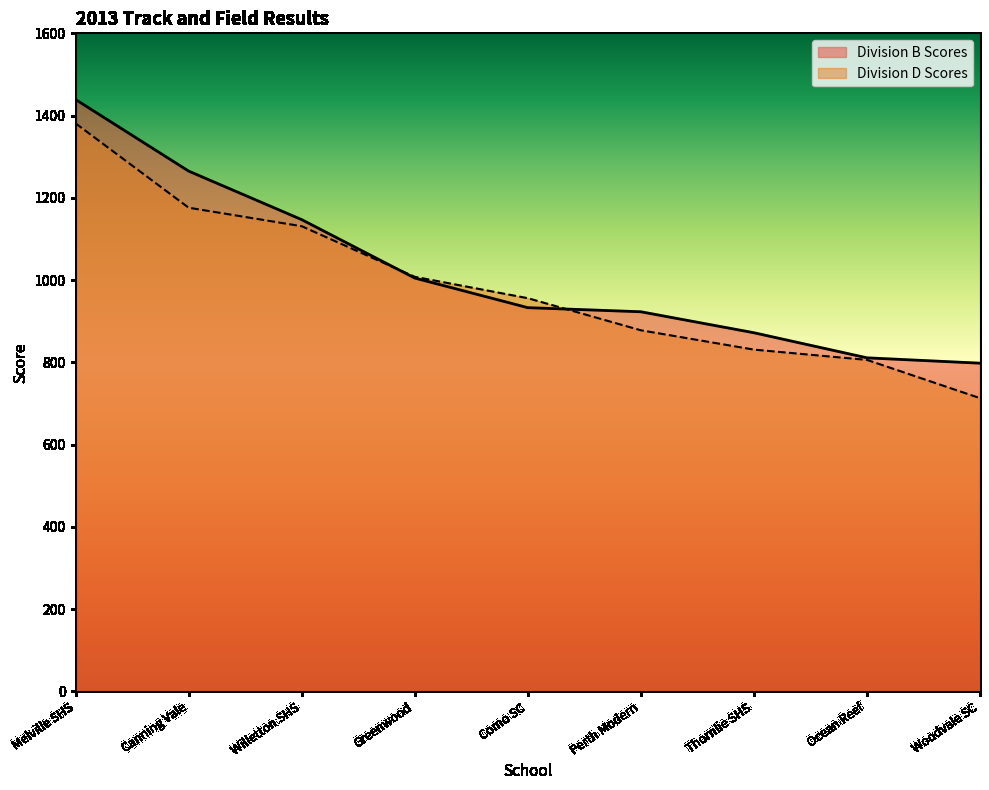

True or false: Division D Scores and Division B Scores intersect in this chart.

True